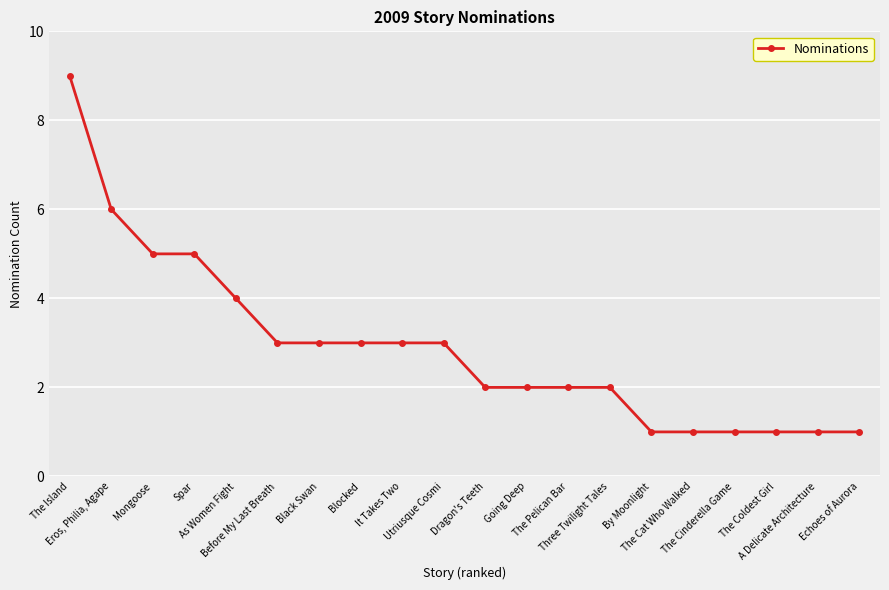

Does the chart have visible grid lines?

Yes